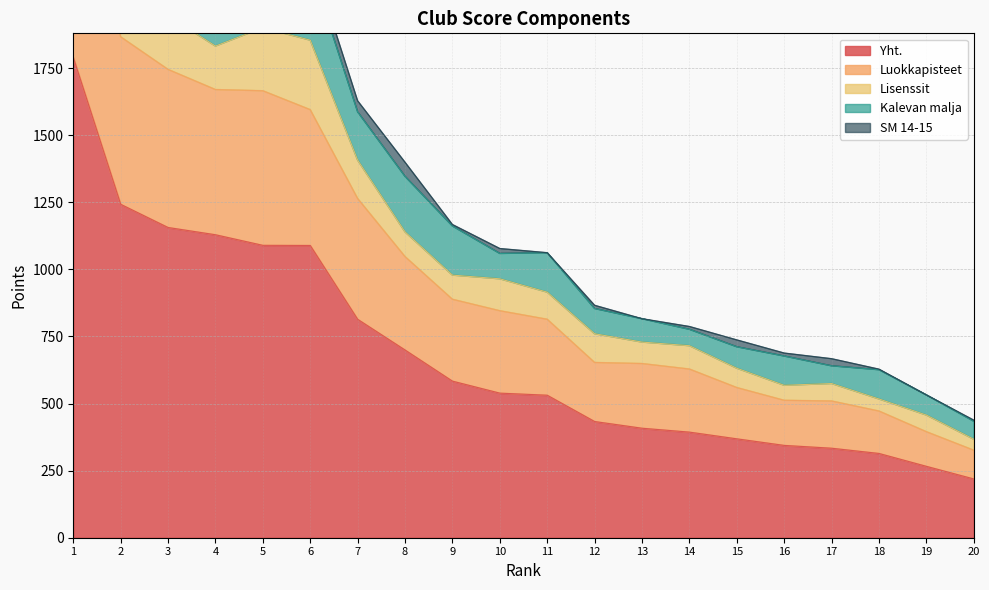

True or false: Yht. has more than 0 points higher than both neighbors.

False